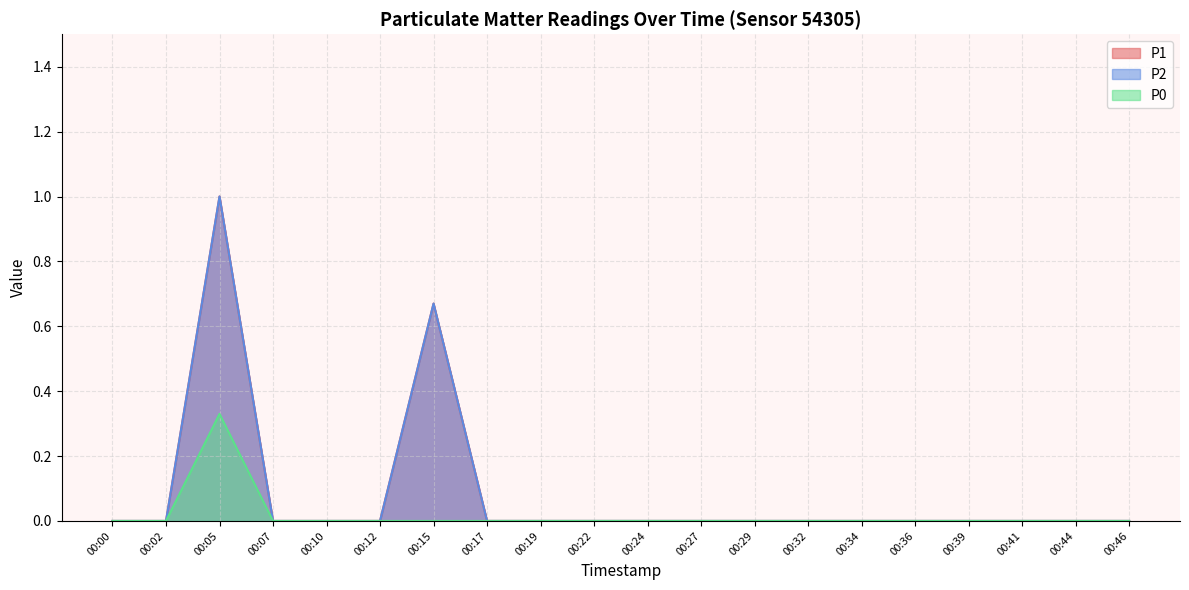

True or false: P0 has more than 1 interior local peaks.

False